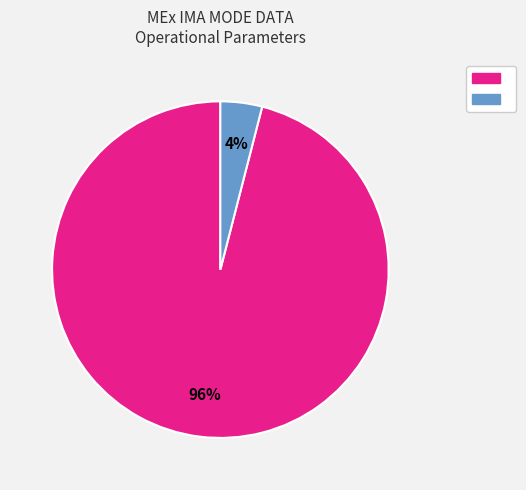

Does any single category account for the majority?

Yes